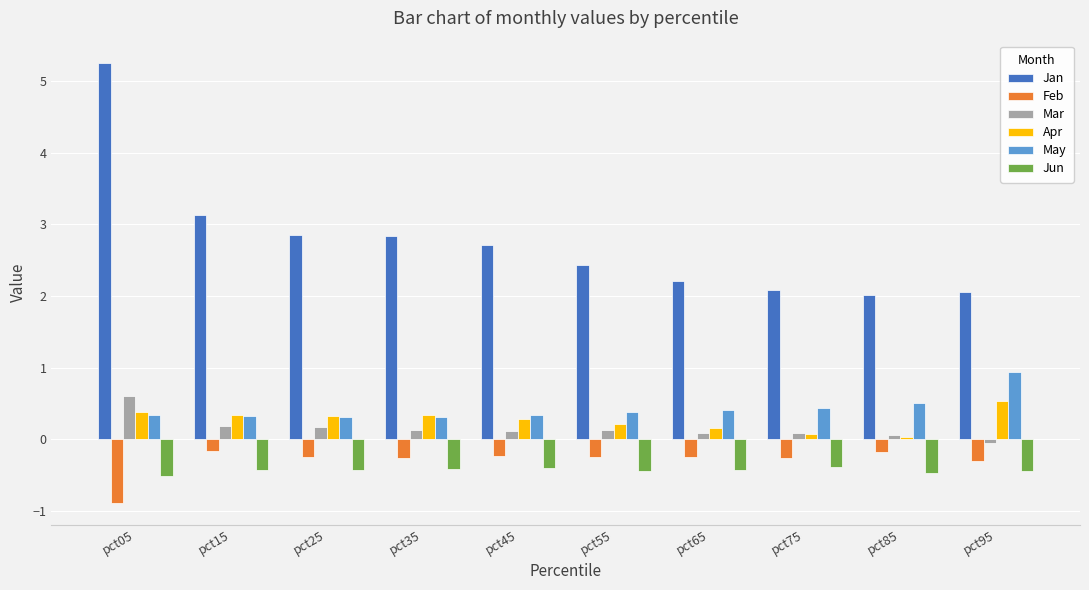

At which category does the chart reach its peak across all series?

pct05